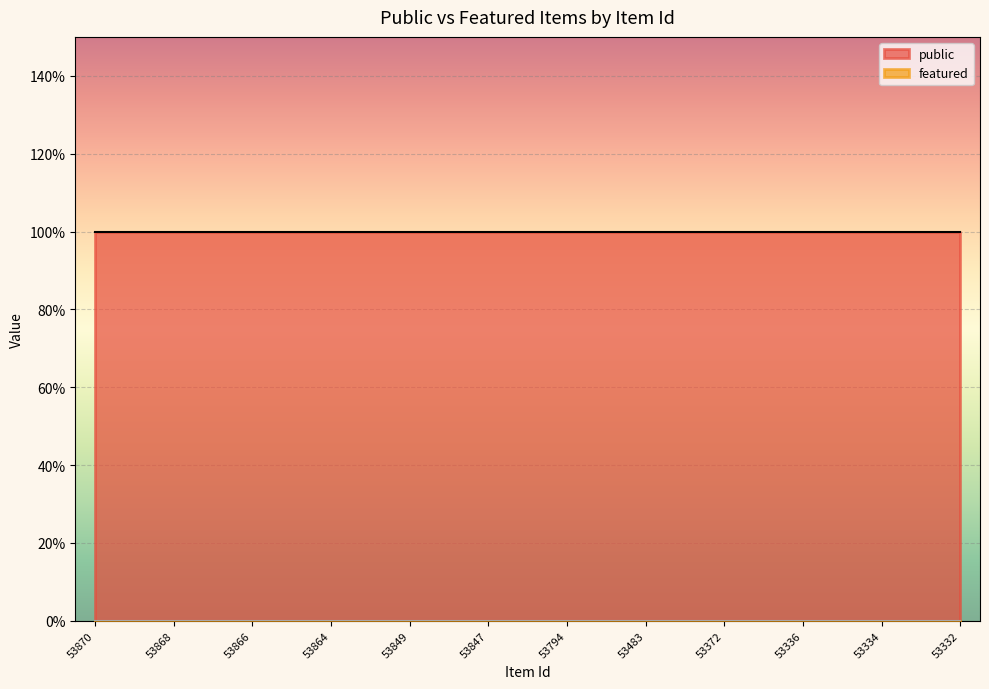

What is the average value of the public series?

1